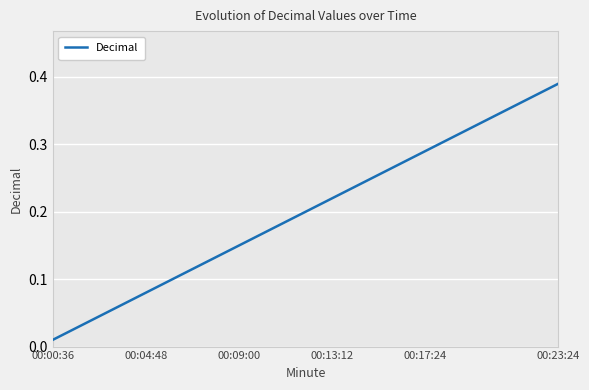

Does the chart have visible grid lines?

Yes